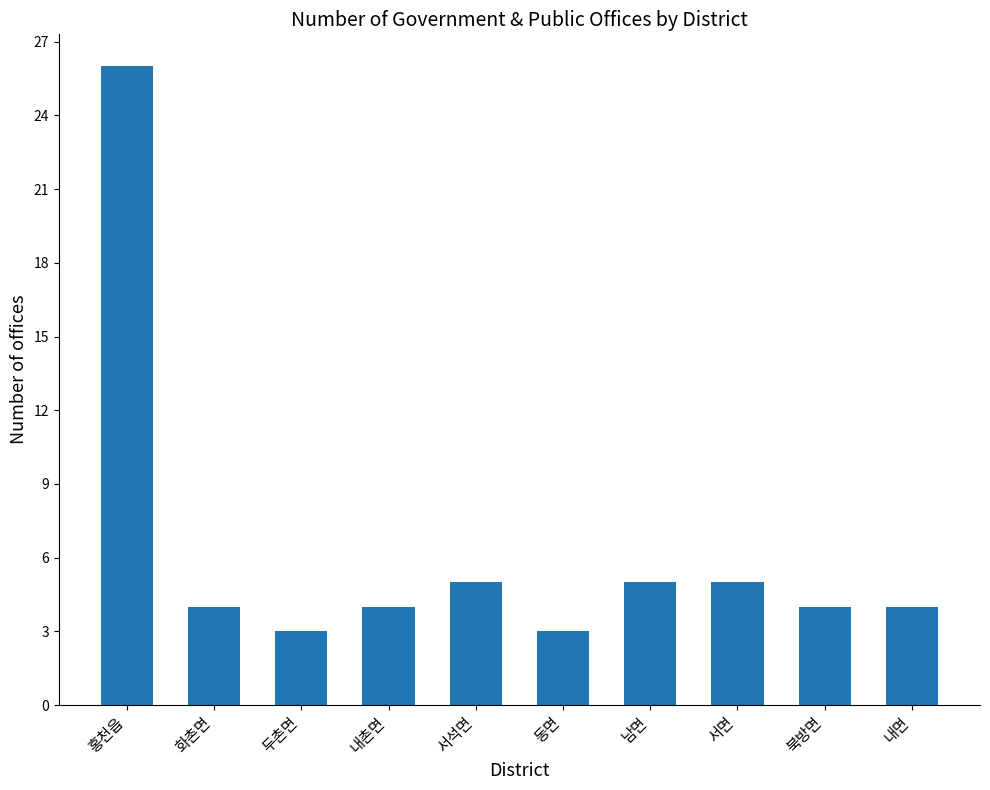

What is the sum of the values at 북방면 and 화촌면?

8